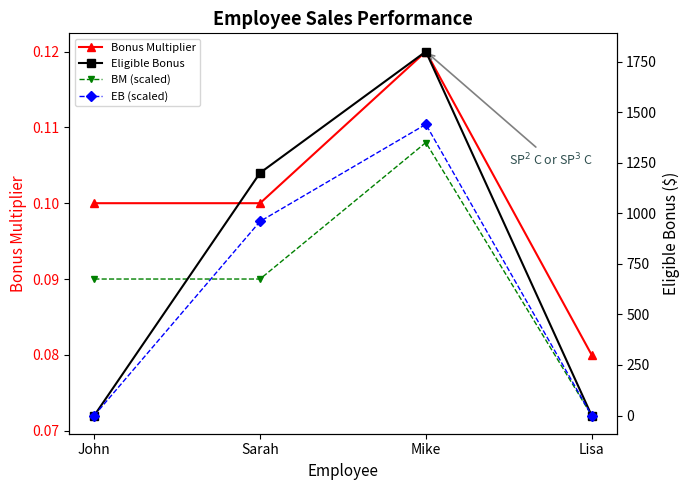

Is it true that Bonus Multiplier equals 0.1 at John?

True